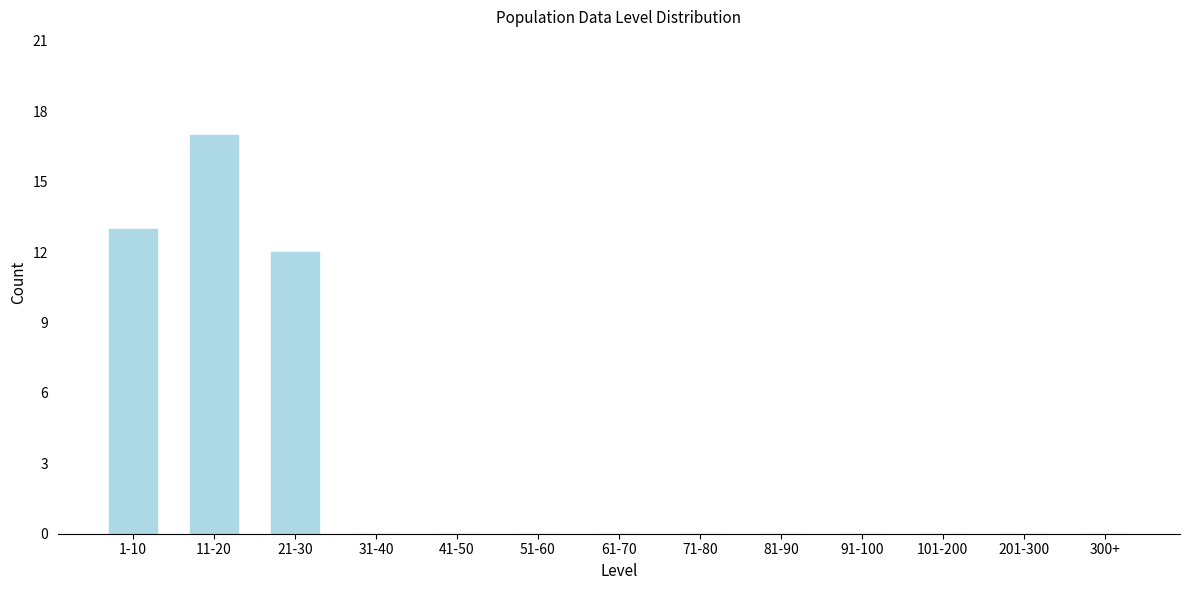

Reading right to left, list all the values displayed in this chart.

300+=0	201-300=0	101-200=0	91-100=0	81-90=0	71-80=0	61-70=0	51-60=0	41-50=0	31-40=0	21-30=12	11-20=17	1-10=13